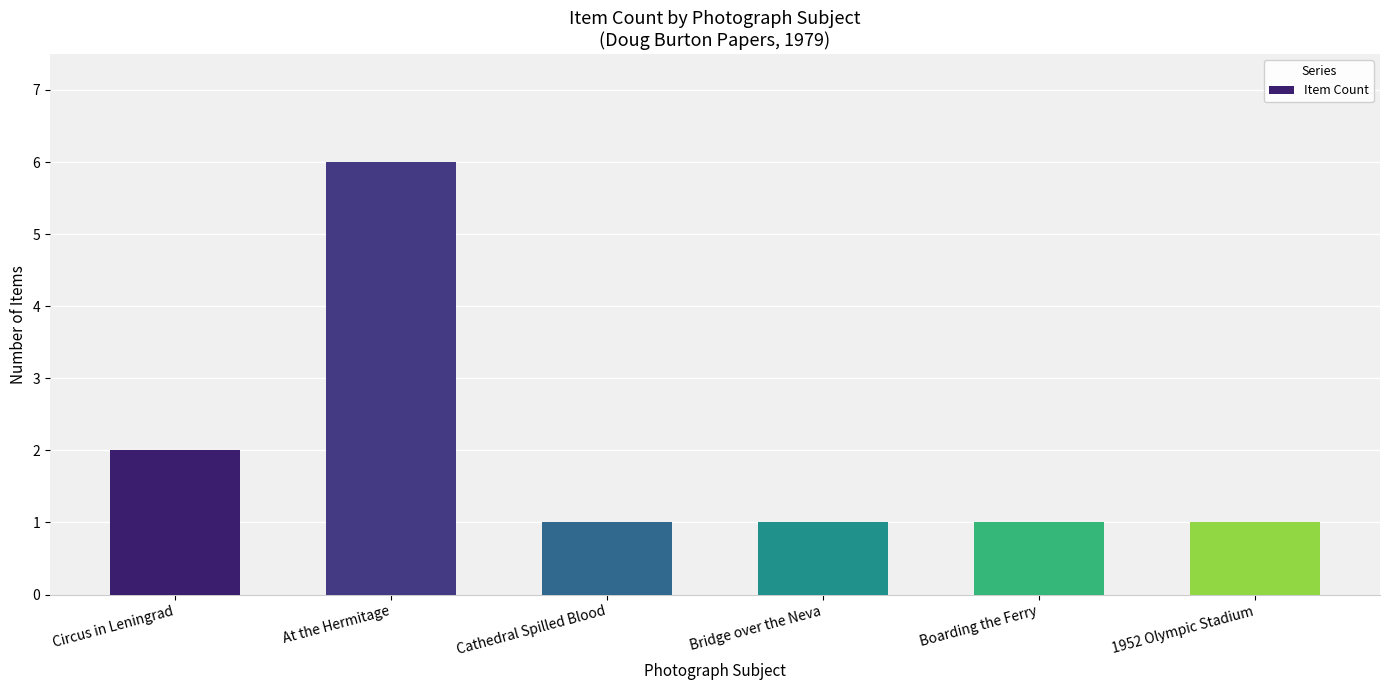

What is the change in value from Circus in Leningrad to Boarding the Ferry?

-1